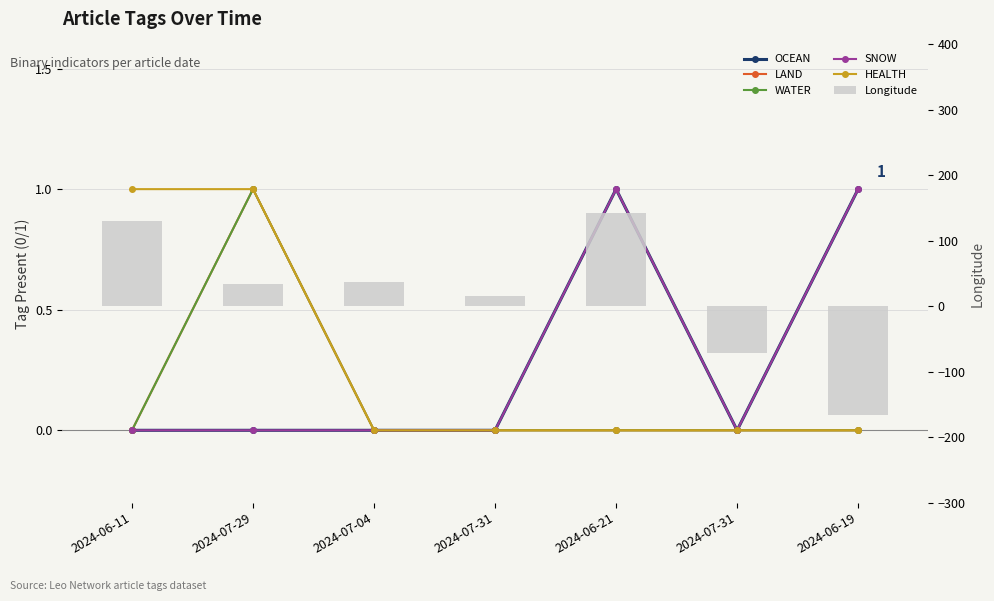

What are all the series names shown in the legend?

OCEAN, LAND, WATER, SNOW, HEALTH, Longitude